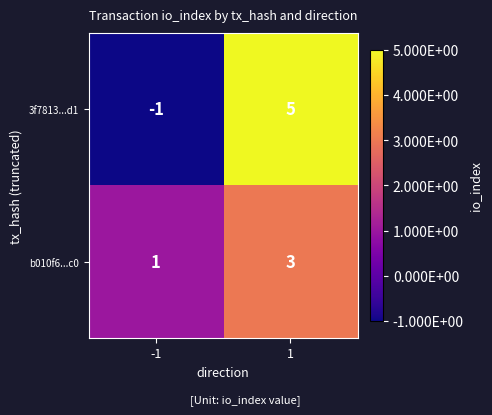

What is the smallest value displayed?

-1